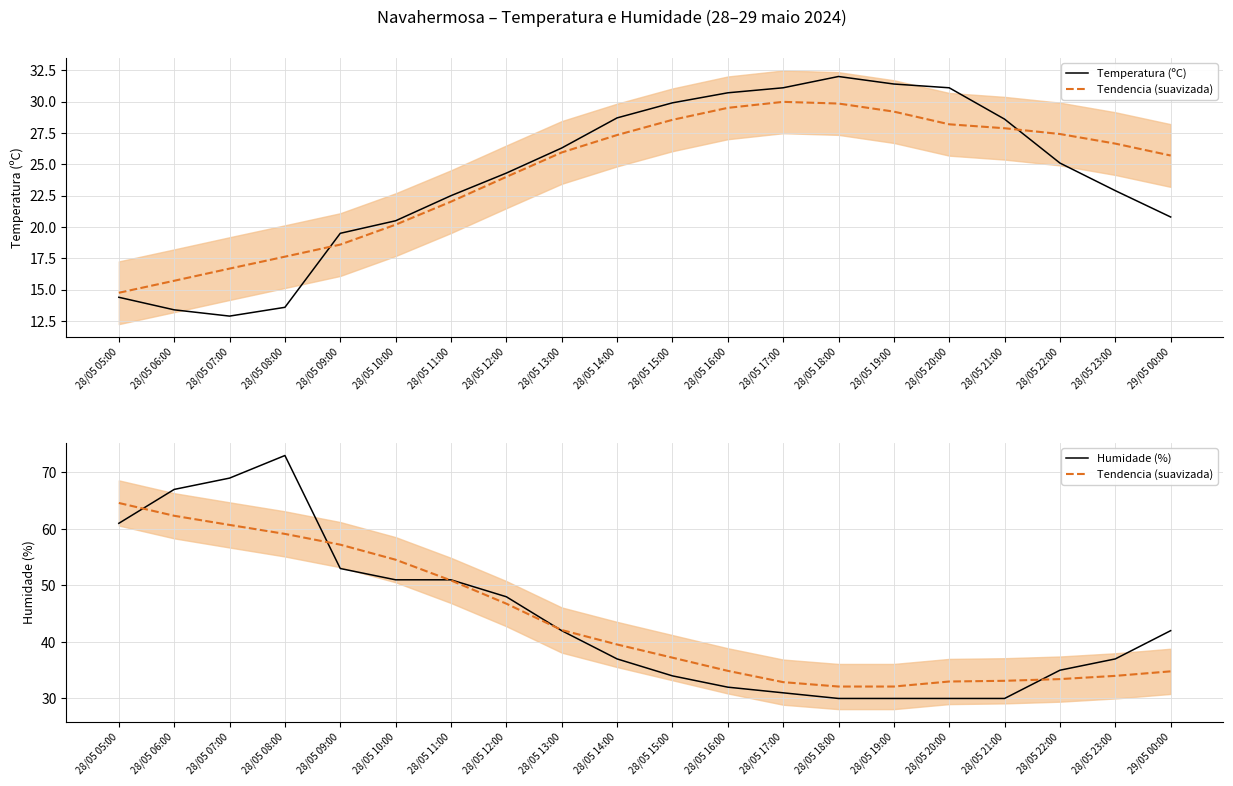

Is it true that Tendencia (suavizada) equals 32.1 at 28/05 19:00?

True